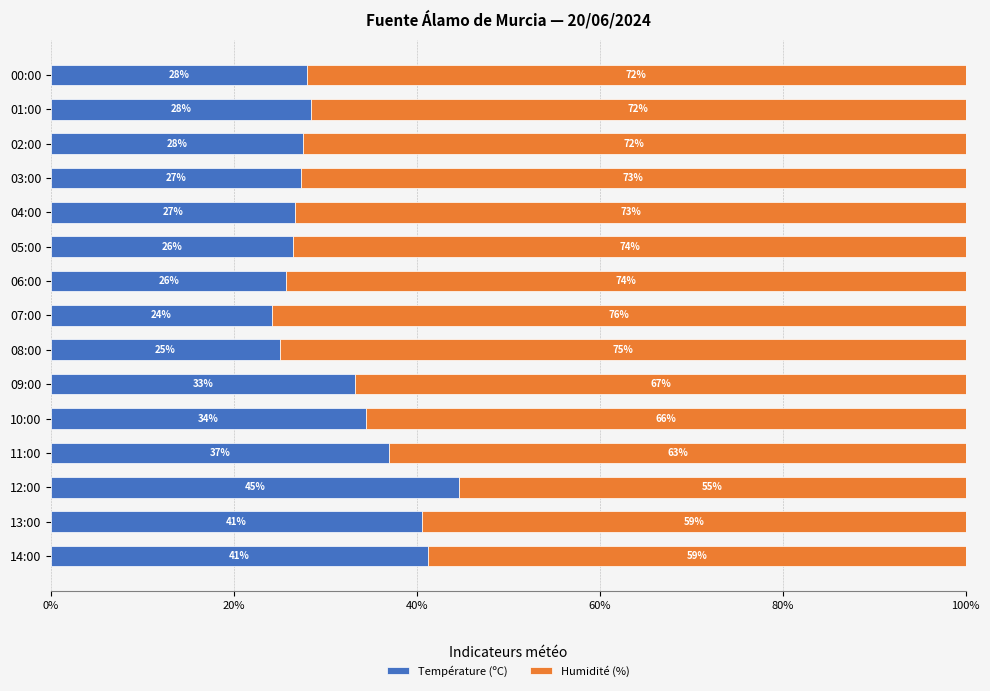

The value of Température (ºC) at 01:00 is 28.4. True or false?

True